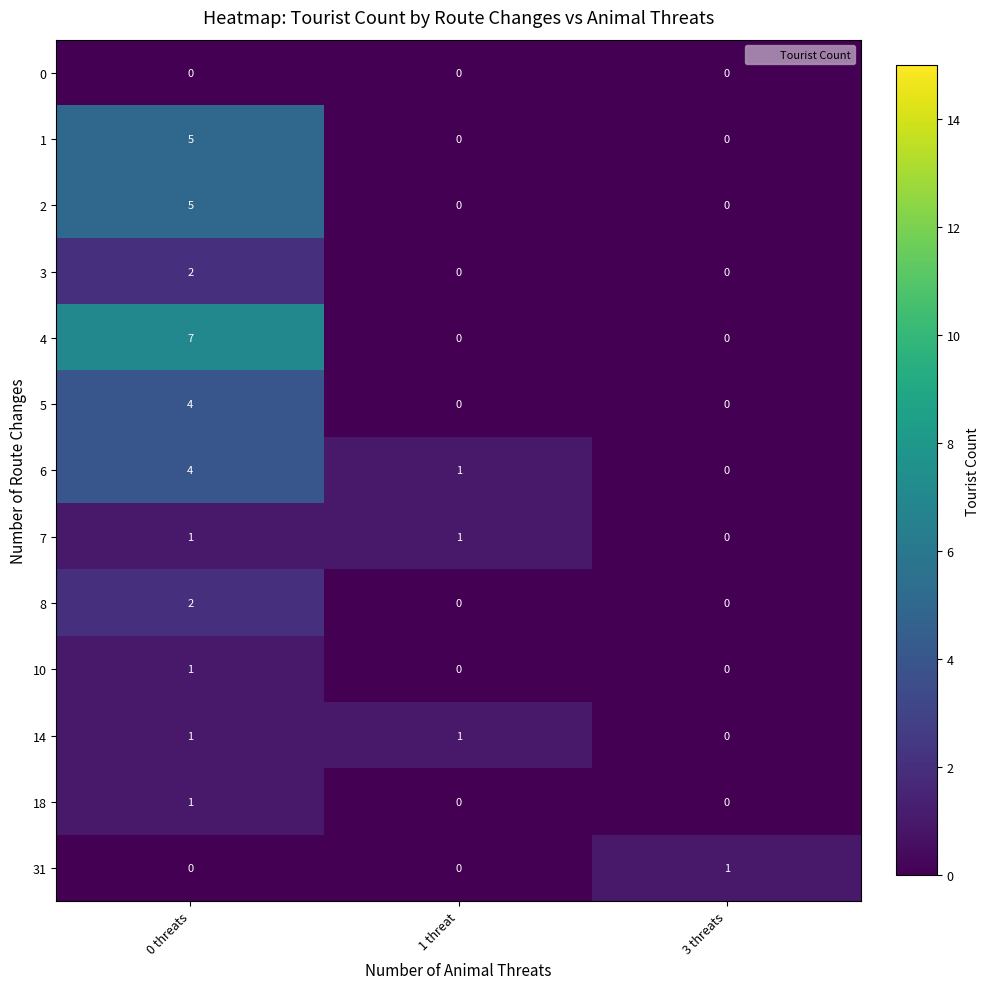

Count the number of categories in the chart.

3